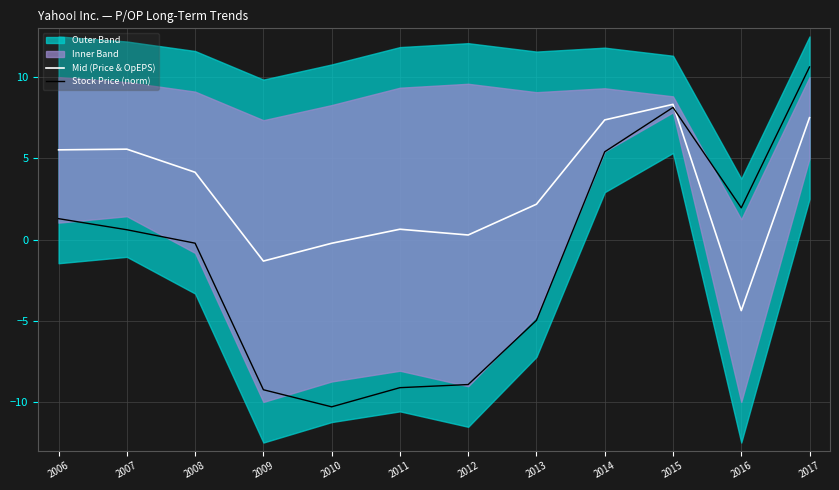

Reading left to right, list all the values displayed in this chart.

Mid (Price & OpEPS): 2006=5.5	2007=5.6	2008=4.1	2009=-1.3	2010=-0.2	2011=0.6	2012=0.3	2013=2.2	2014=7.4	2015=8.3	2016=-4.4	2017=7.5
Stock Price (norm): 2006=1.3	2007=0.6	2008=-0.2	2009=-9.2	2010=-10.3	2011=-9.1	2012=-8.9	2013=-5.0	2014=5.4	2015=8.1	2016=1.9	2017=10.6